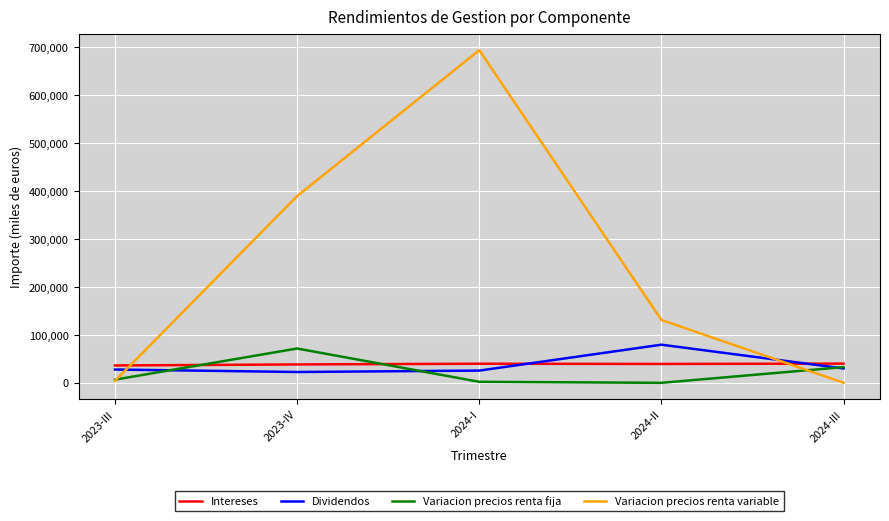

Is it true that Variacion precios renta variable equals 4116 at 2023-III?

True